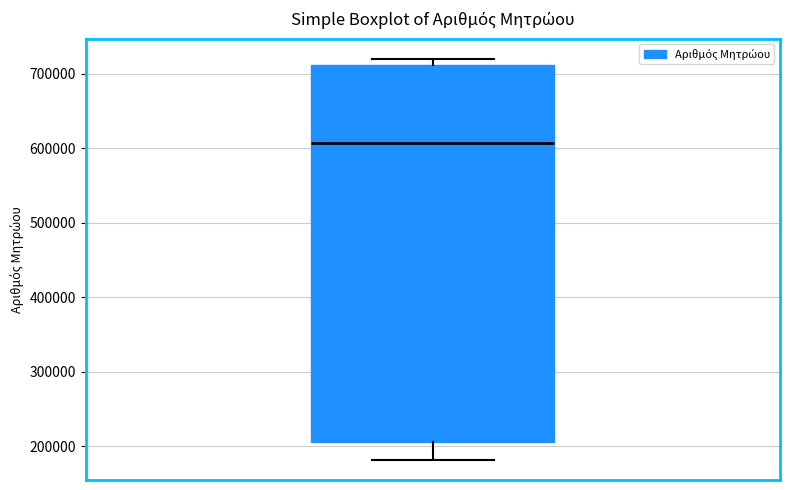

Read this box plot against the y-axis: the position of the median line, the range covered by the box, and the ends of both whiskers. The values are not printed on the chart, so give them approximately, as read against the axis.

median 610000, box 210000 to 710000, whiskers 180000 to 720000